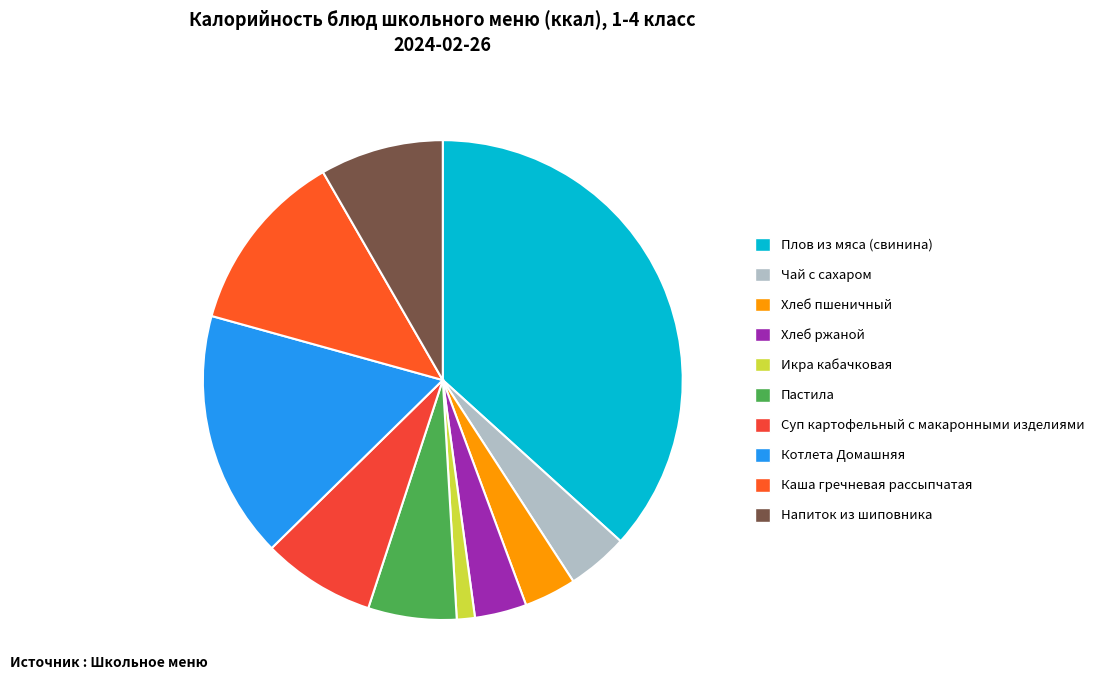

How many slices are in this pie chart?

10